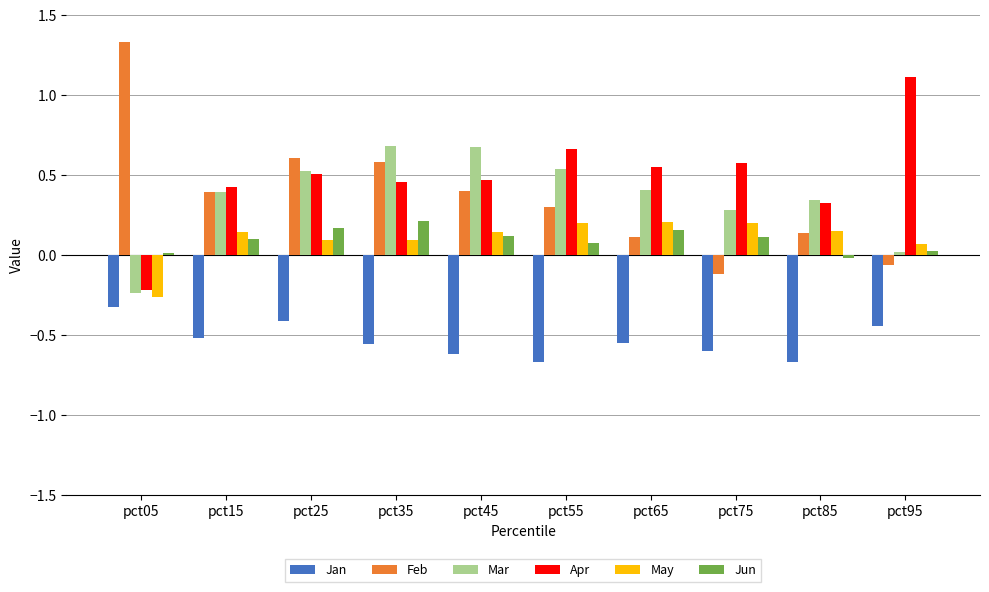

Are the bars grouped side by side (vs. stacked)?

Yes